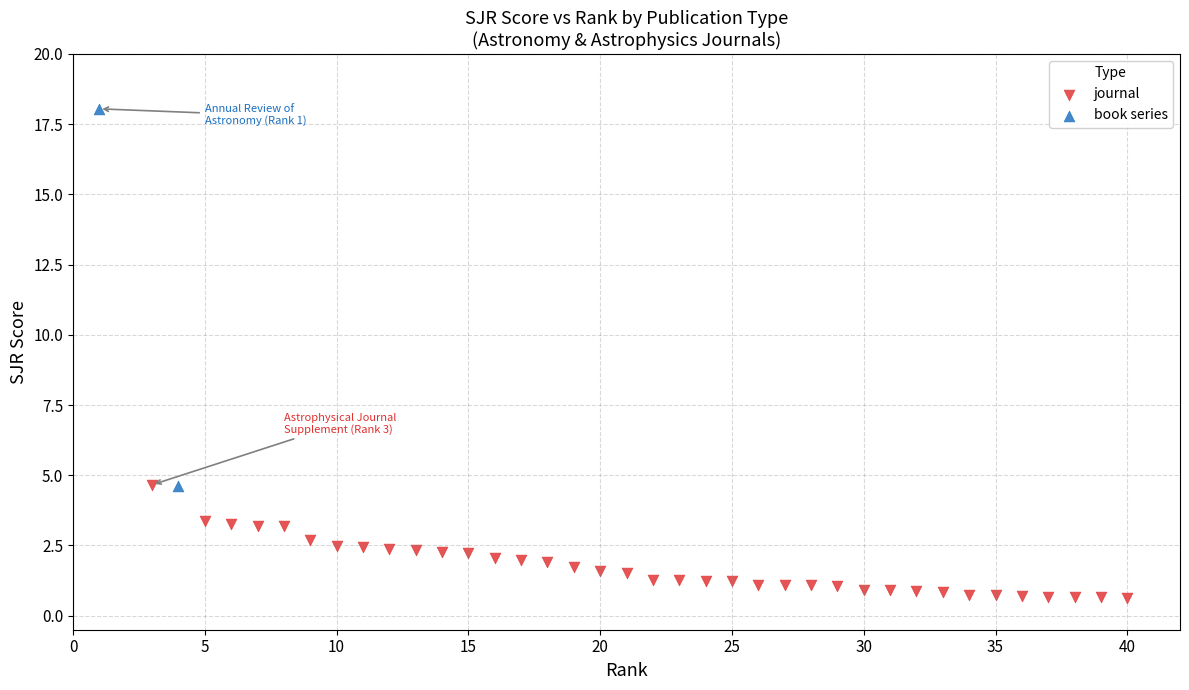

What are all the series names shown in the legend?

journal, book series